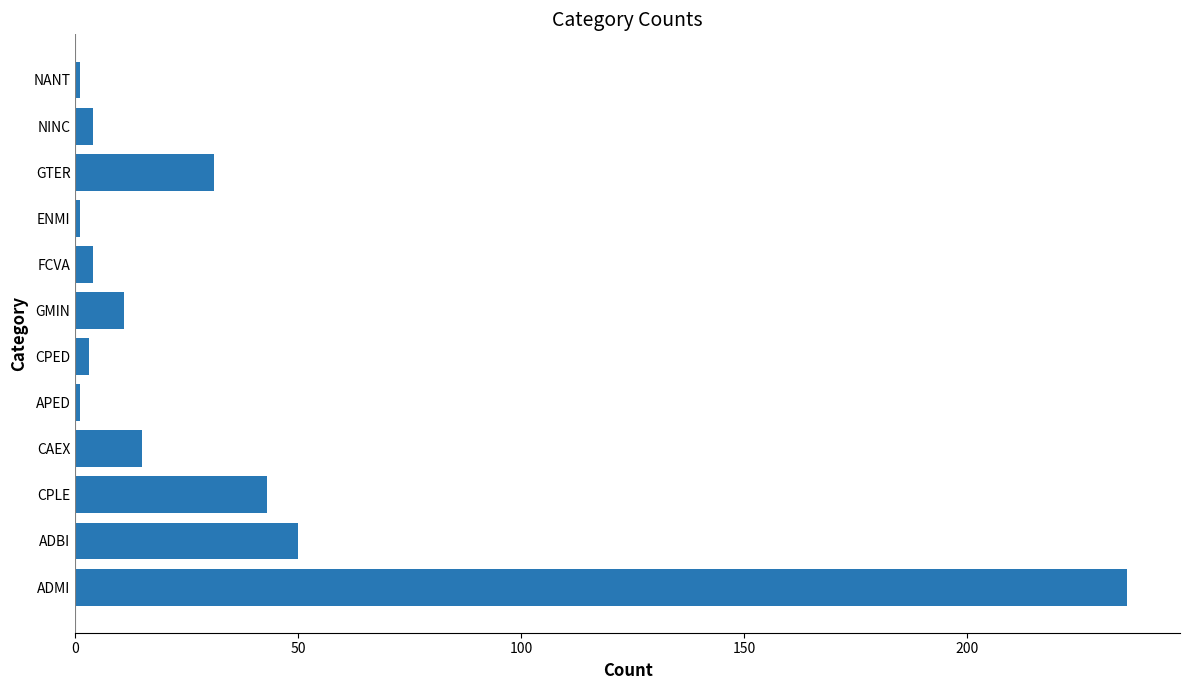

What is the difference between the maximum and minimum values?

235